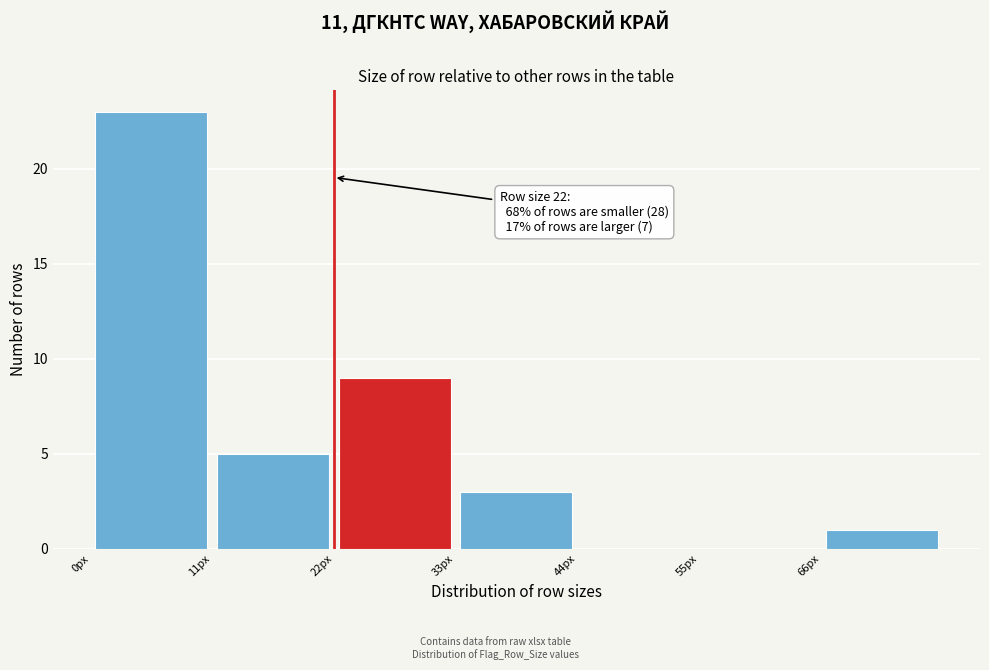

Over which range of the x-axis is the bar tallest?

0 to 11